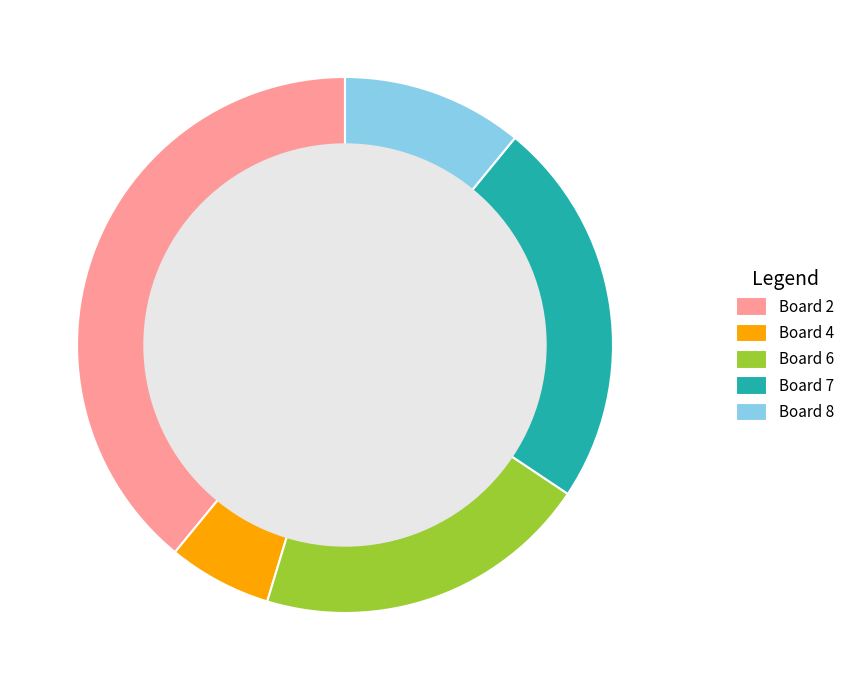

Is there any slice that represents more than half of the pie?

No